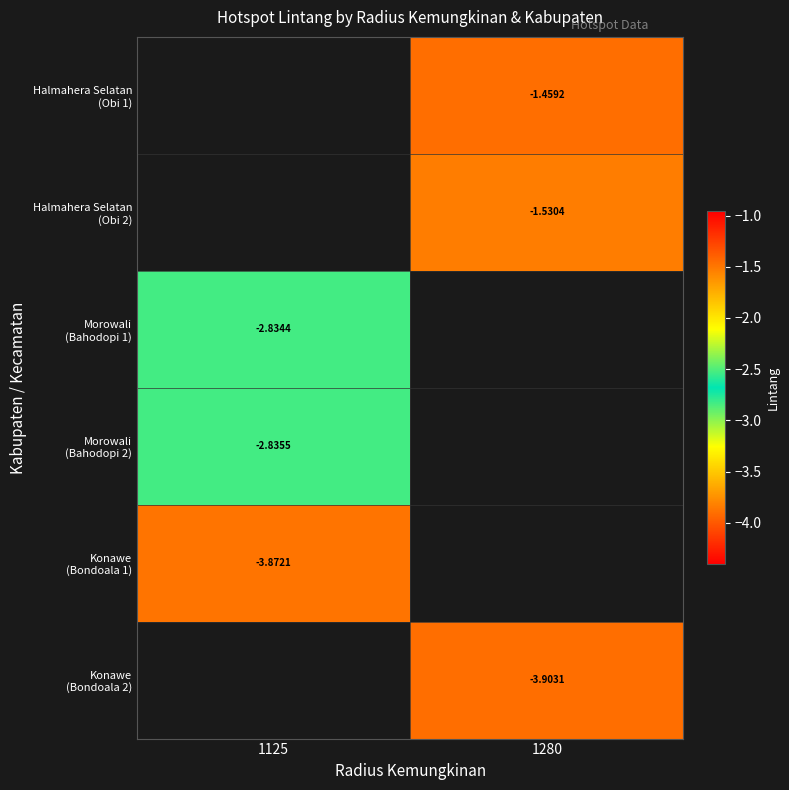

Between 1125 and 1280, which is larger?

1280